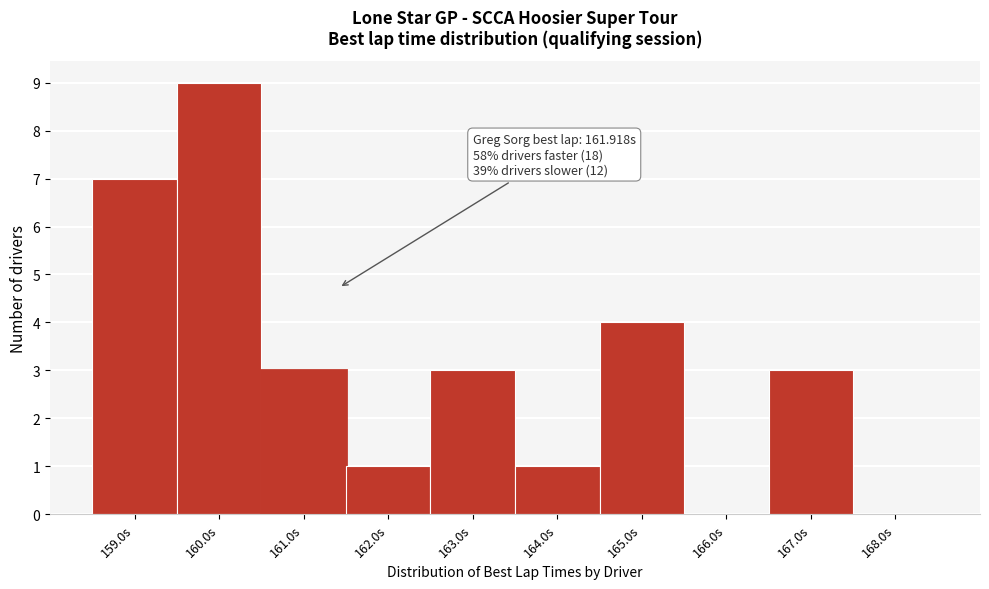

Reading right to left, extract all data points from this chart.

168.0s=0	167.0s=3	166.0s=0	165.0s=4	164.0s=1	163.0s=3	162.0s=1	161.0s=3	160.0s=9	159.0s=7